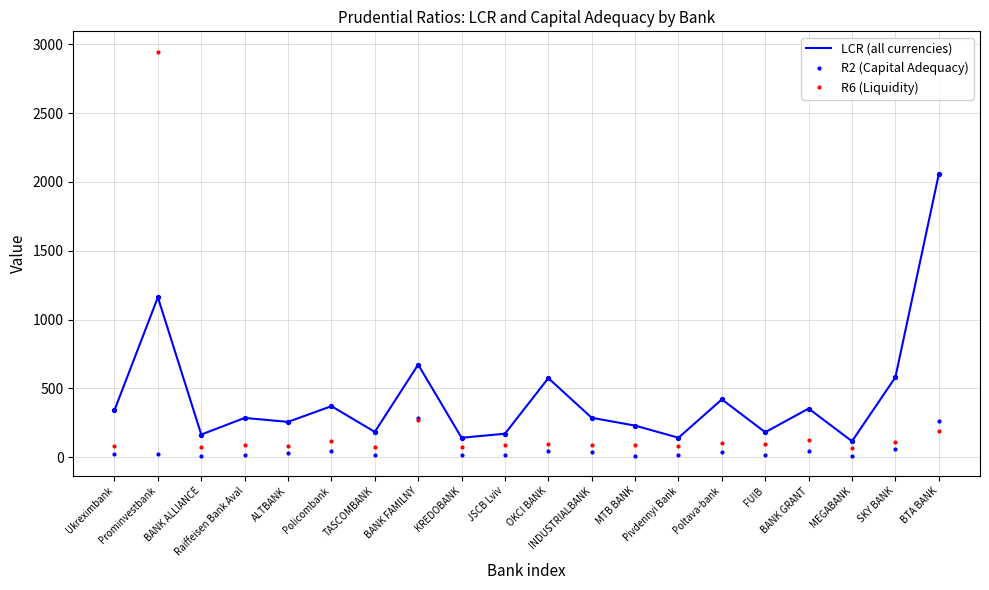

Which series has the widest spread of values?

R6 (Liquidity)